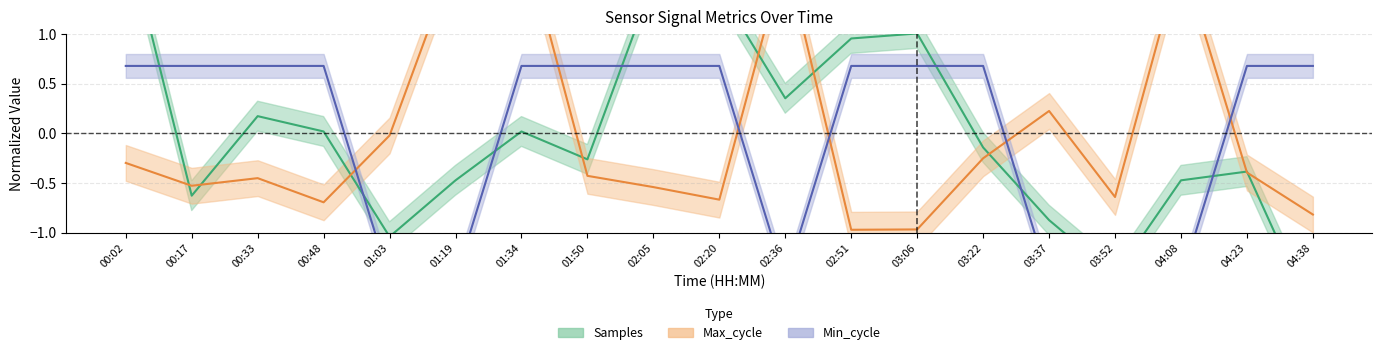

Reading right to left, transcribe all the data shown in this chart.

Samples: 04:38=-1.8	04:23=-0.4	04:08=-0.5	03:52=-1.4	03:37=-0.9	03:22=-0.1	03:06=1.0	02:51=1.0	02:36=0.4	02:20=1.4	02:05=1.5	01:50=-0.3	01:34=0.0	01:19=-0.5	01:03=-1.0	00:48=0.0	00:33=0.2	00:17=-0.6	00:02=2.0
Max_cycle: 04:38=-0.8	04:23=-0.4	04:08=1.8	03:52=-0.6	03:37=0.2	03:22=-0.2	03:06=-1.0	02:51=-1.0	02:36=1.8	02:20=-0.7	02:05=-0.5	01:50=-0.4	01:34=2.1	01:19=1.8	01:03=-0.0	00:48=-0.7	00:33=-0.4	00:17=-0.5	00:02=-0.3
Min_cycle: 04:38=0.7	04:23=0.7	04:08=-1.5	03:52=-1.5	03:37=-1.5	03:22=0.7	03:06=0.7	02:51=0.7	02:36=-1.5	02:20=0.7	02:05=0.7	01:50=0.7	01:34=0.7	01:19=-1.5	01:03=-1.5	00:48=0.7	00:33=0.7	00:17=0.7	00:02=0.7